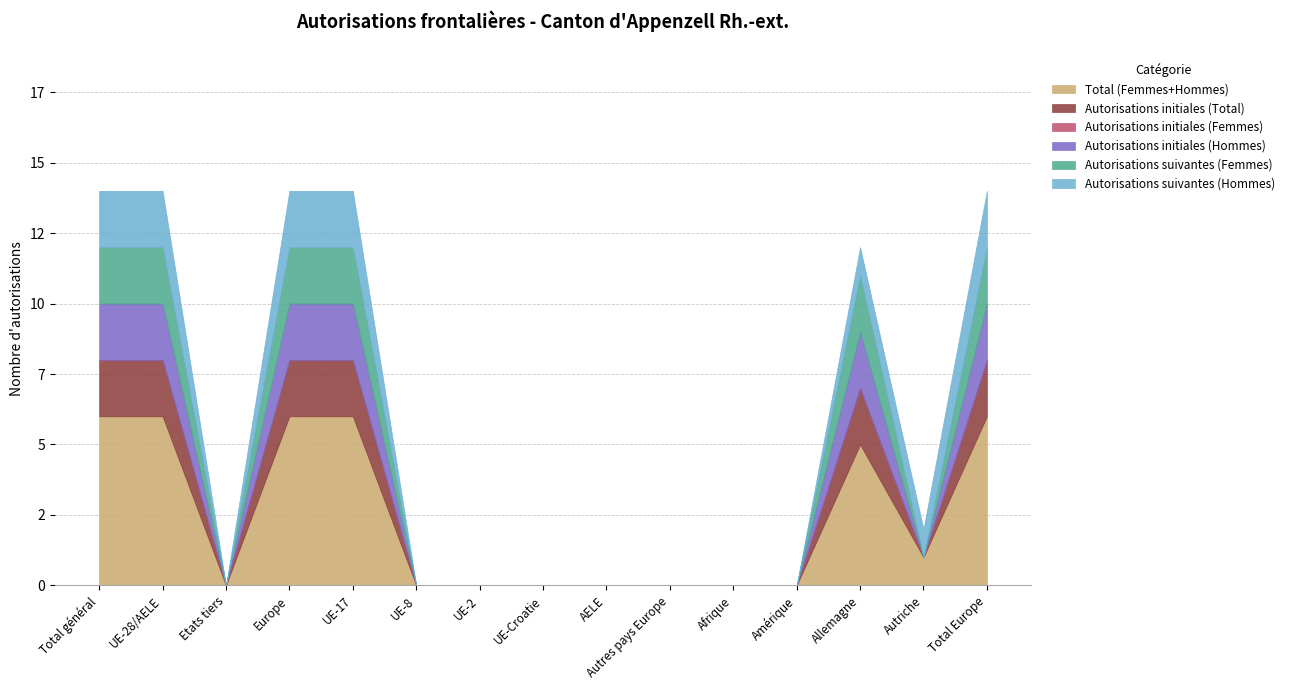

Reading left to right, transcribe all the data shown in this chart.

Total (Femmes+Hommes): 6	6	0	6	6	0	0	0	0	0	0	0	5	1	6
Autorisations initiales (Total): 2	2	0	2	2	0	0	0	0	0	0	0	2	0	2
Autorisations initiales (Femmes): 0	0	0	0	0	0	0	0	0	0	0	0	0	0	0
Autorisations initiales (Hommes): 2	2	0	2	2	0	0	0	0	0	0	0	2	0	2
Autorisations suivantes (Femmes): 2	2	0	2	2	0	0	0	0	0	0	0	2	0	2
Autorisations suivantes (Hommes): 2	2	0	2	2	0	0	0	0	0	0	0	1	1	2